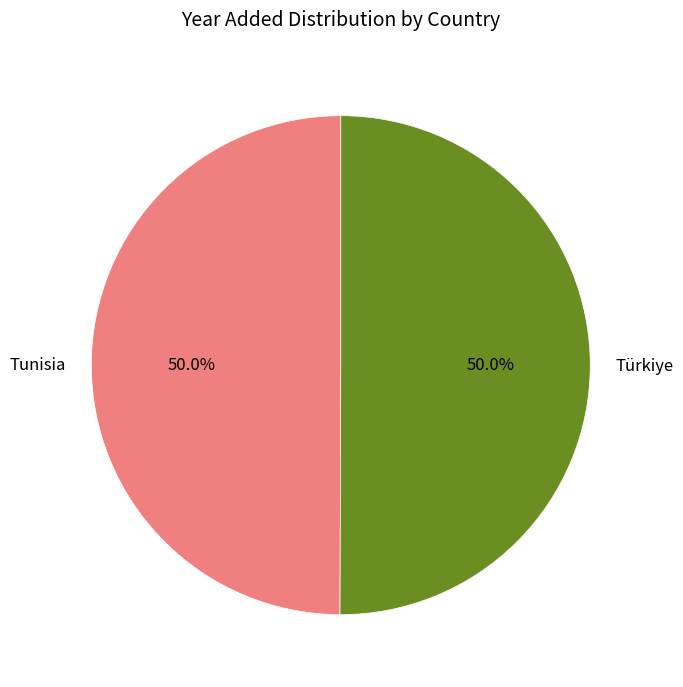

Count the number of slices in the pie.

2